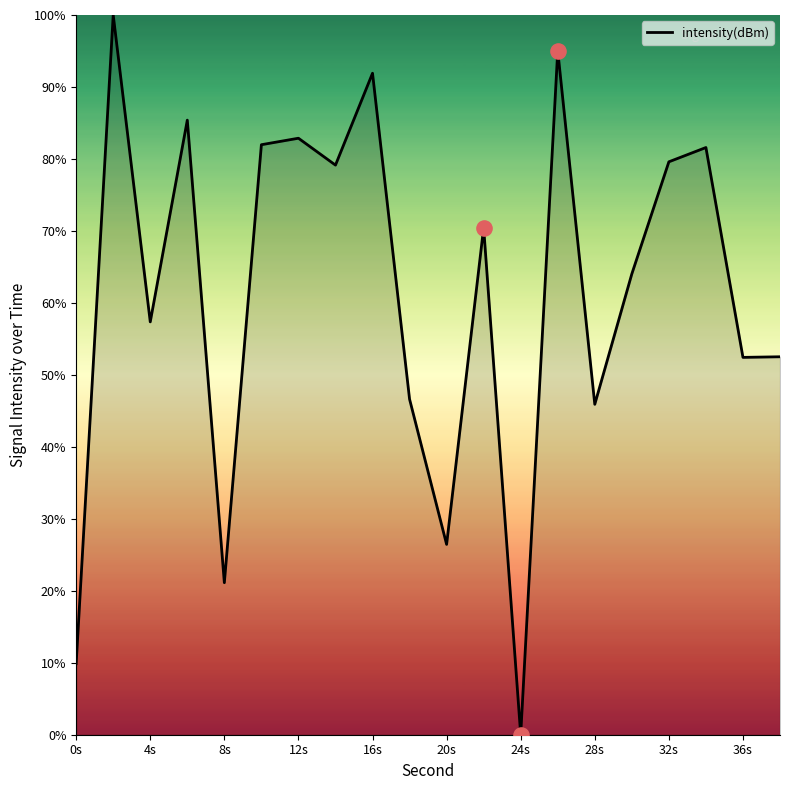

What is the difference between the maximum and minimum values?

100.0